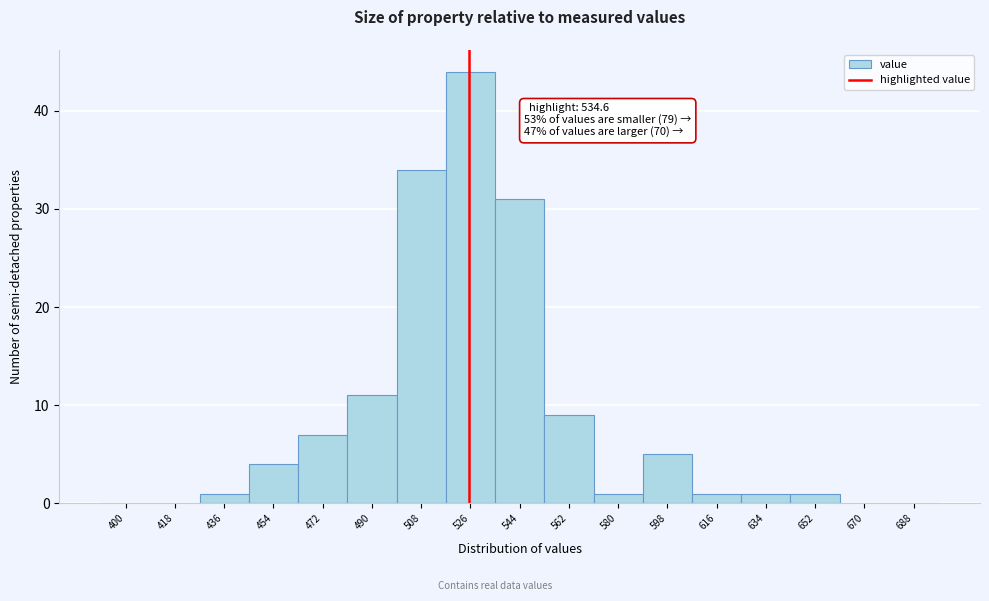

Reading right to left, transcribe all the data shown in this chart.

688=0	670=0	652=1	634=1	616=1	598=5	580=1	562=9	544=31	526=44	508=34	490=11	472=7	454=4	436=1	418=0	400=0